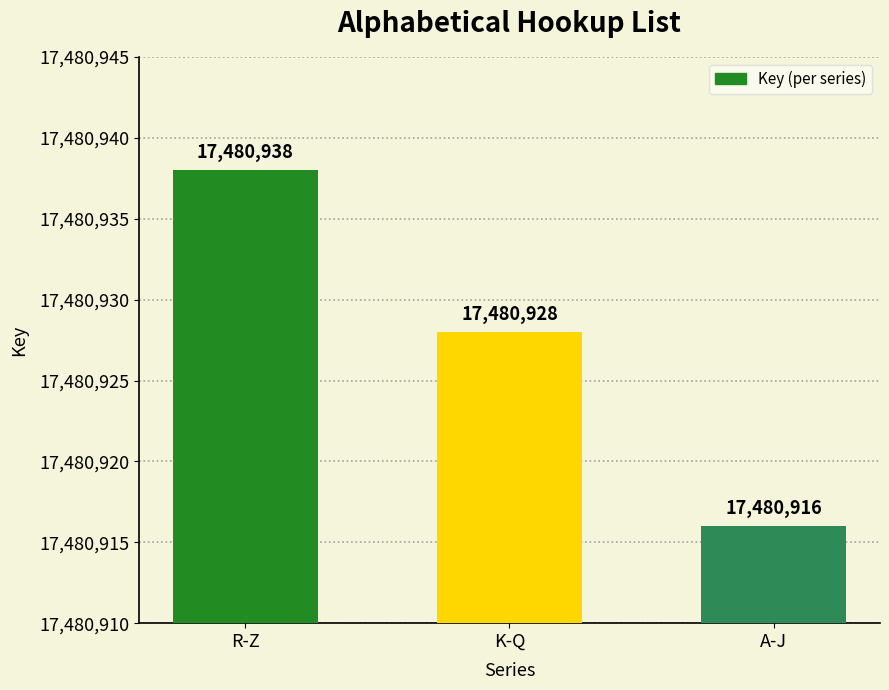

What is the value of the 2nd bar from the left?

17480928